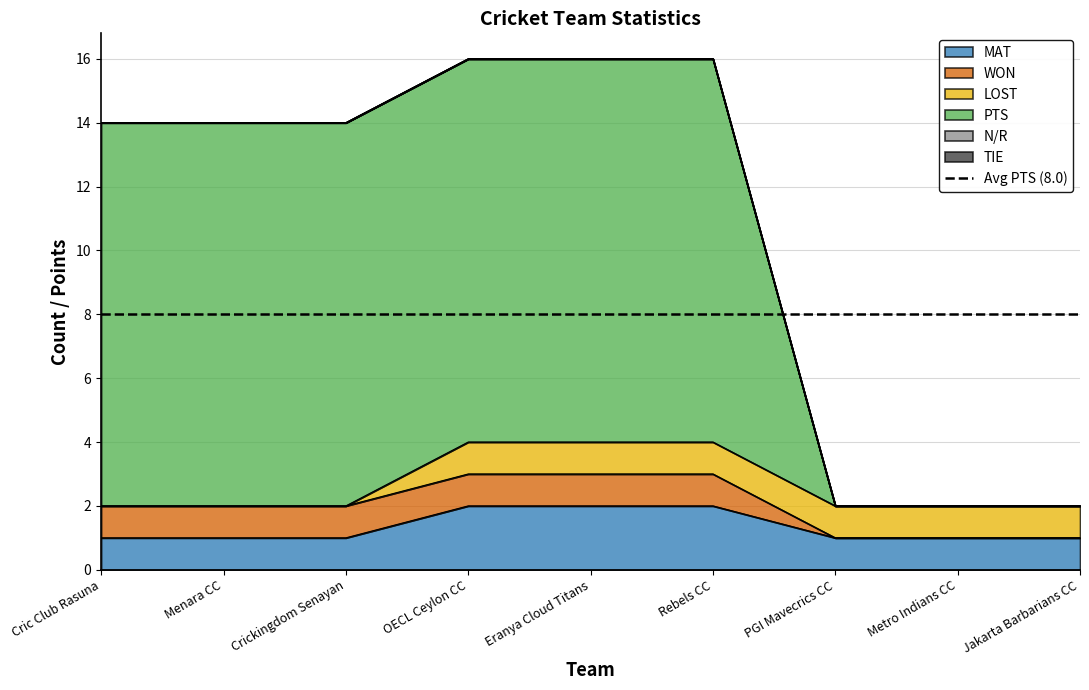

The MAT series shows 2 at Metro Indians CC. True or false?

False